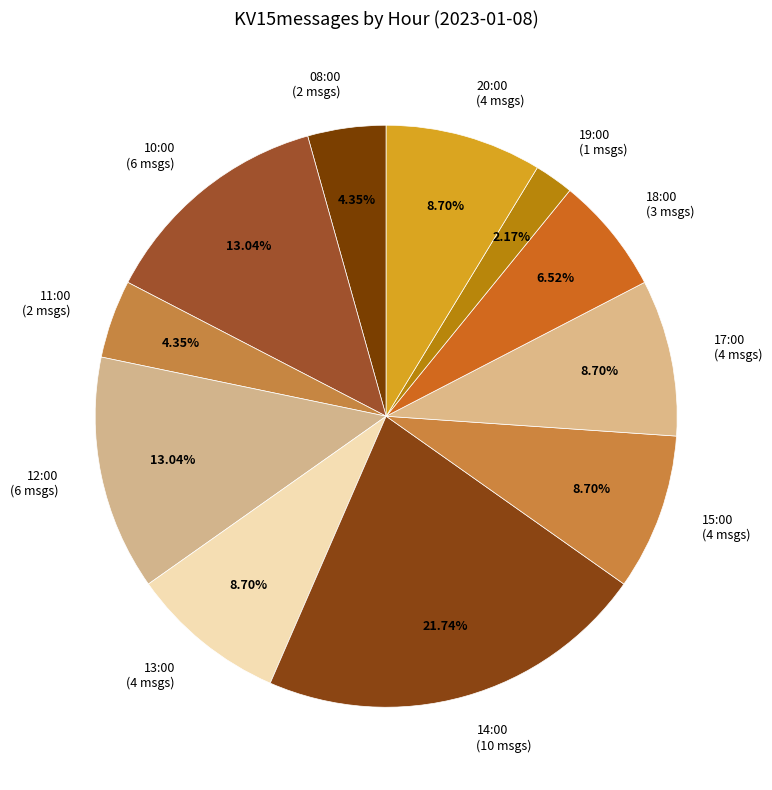

The 17:00 slice represents 9% of the pie. True or false?

True